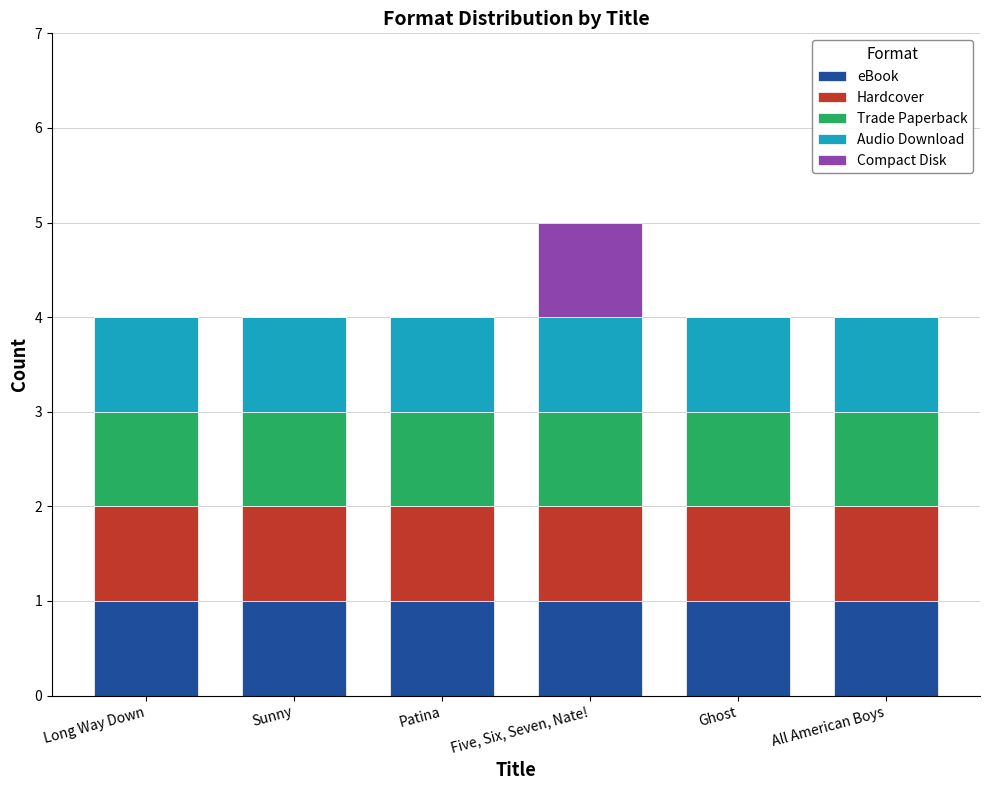

What is the total value across all series at Patina?

4